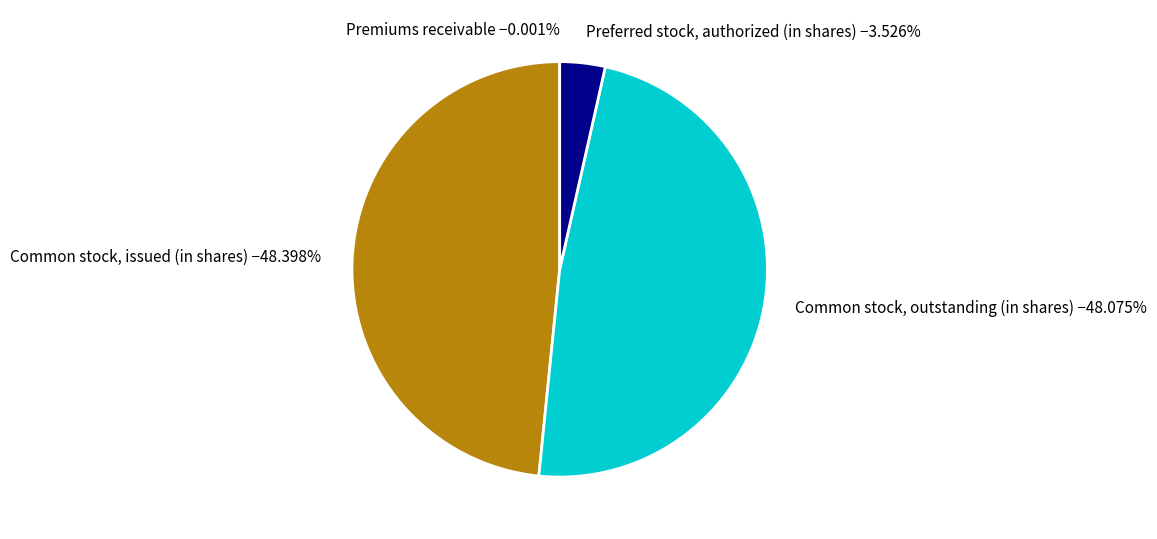

Combined, do Common stock, outstanding (in shares) −48.075% and Preferred stock, authorized (in shares) −3.526% account for over 50%?

Yes